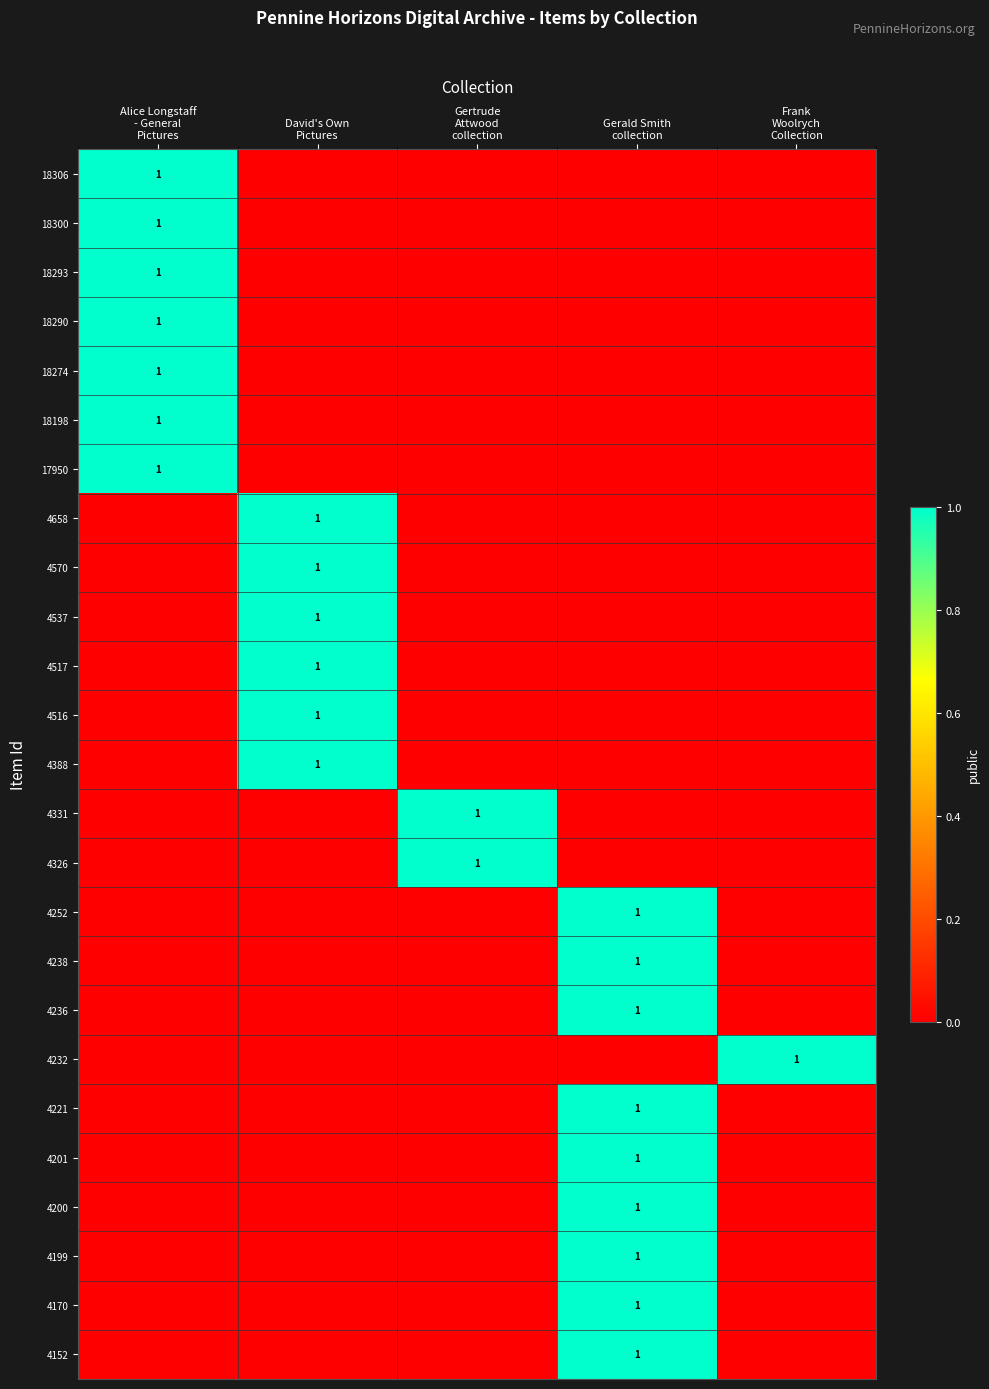

At which label does 4658 reach its peak?

David's Own Pictures